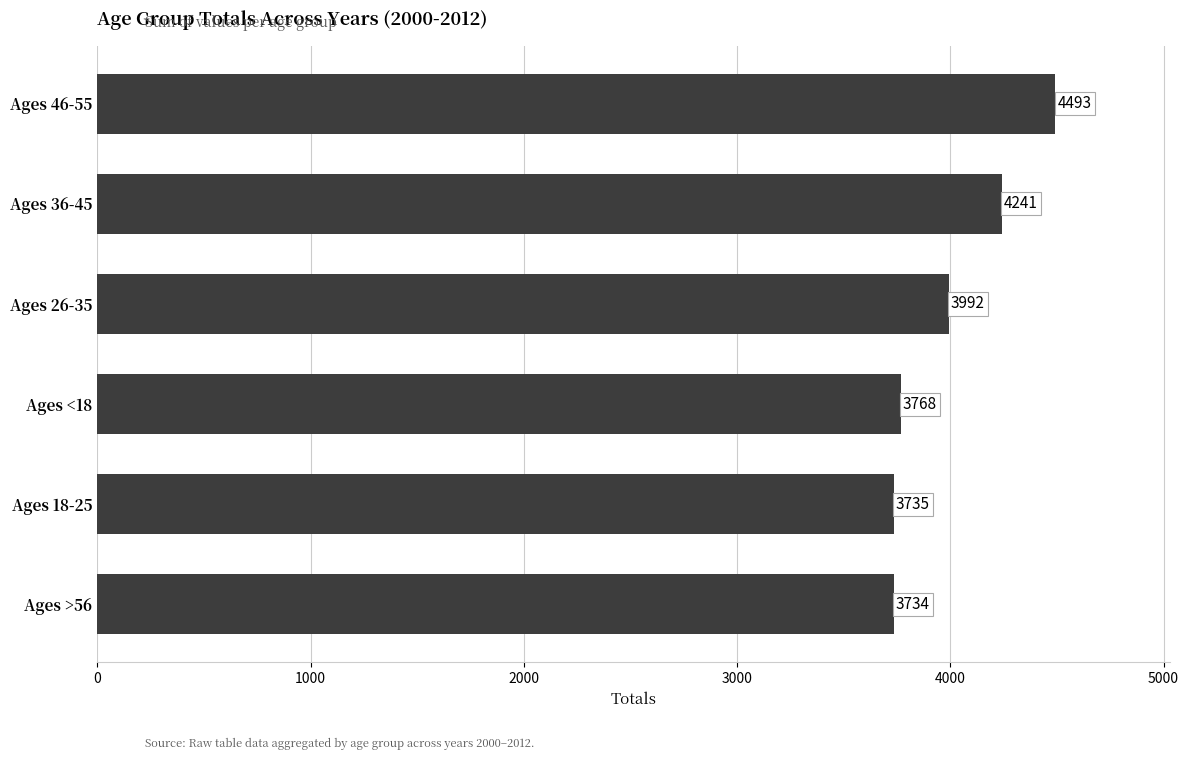

How many data points are less than 3992?

3